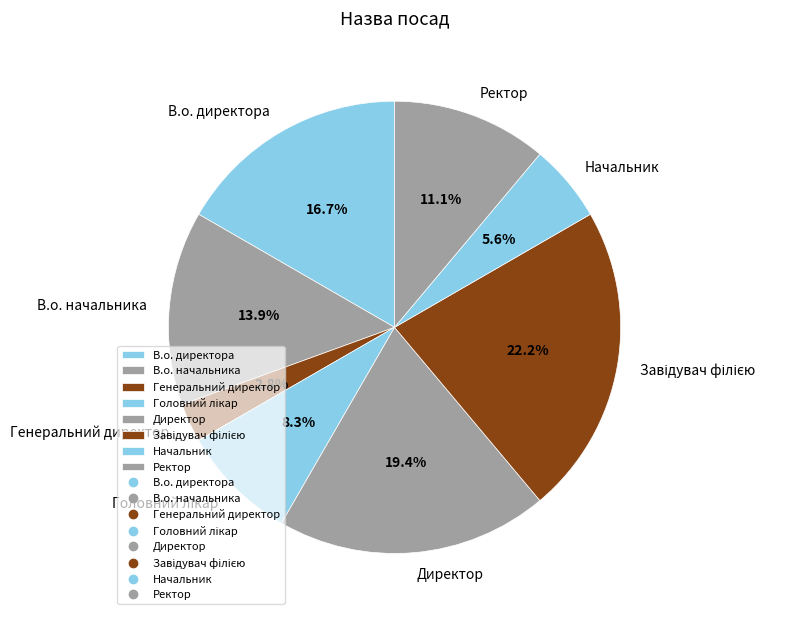

Which has a higher value, Генеральний директор or В.о. начальника?

В.о. начальника